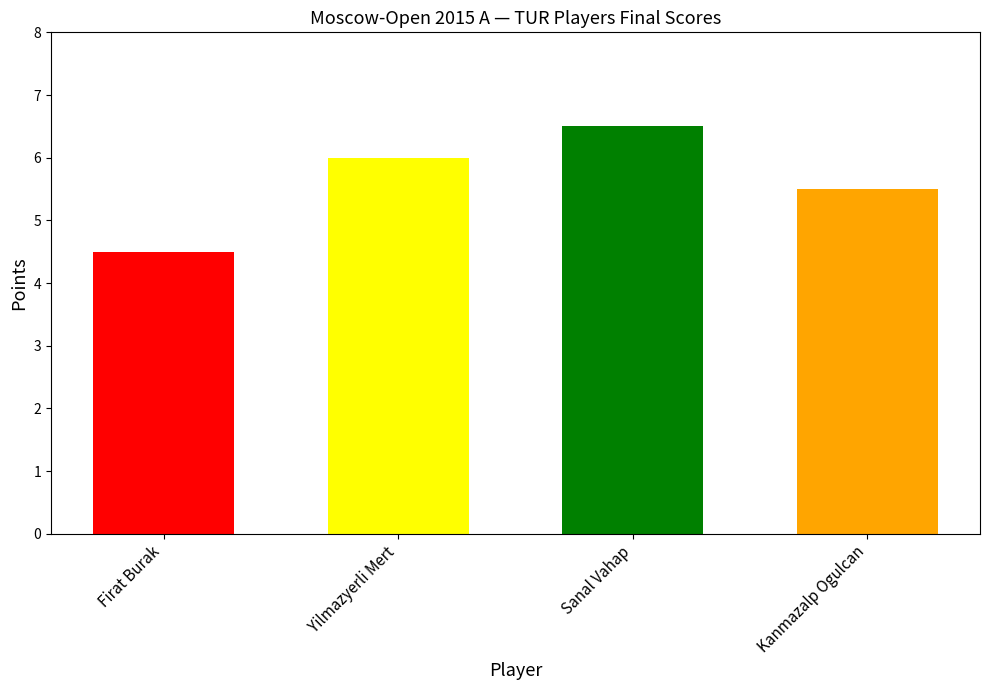

Reading left to right, transcribe all the data shown in this chart.

4.5	6.0	6.5	5.5